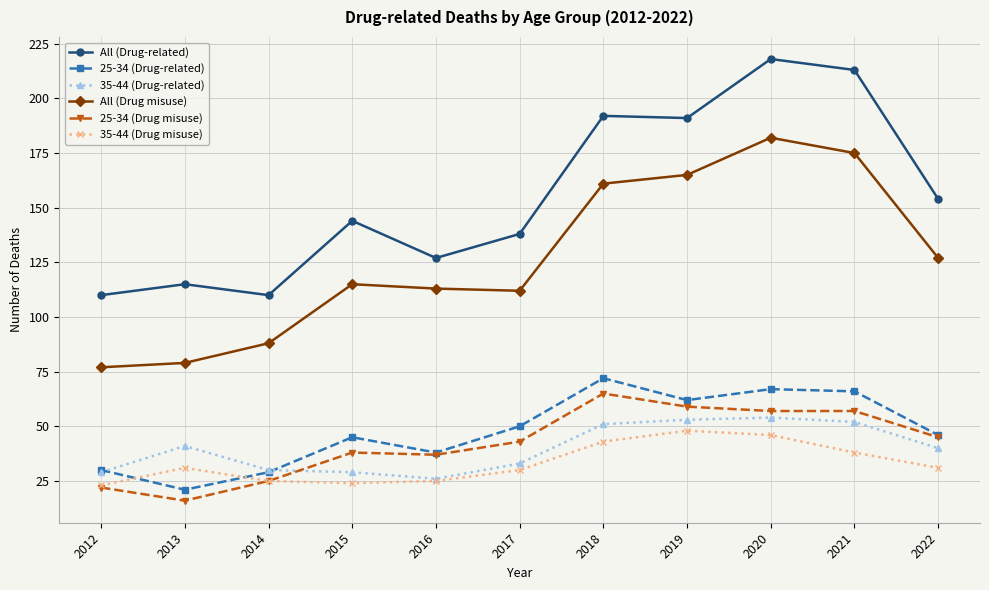

True or false: 35-44 (Drug misuse) and All (Drug misuse) intersect in this chart.

False